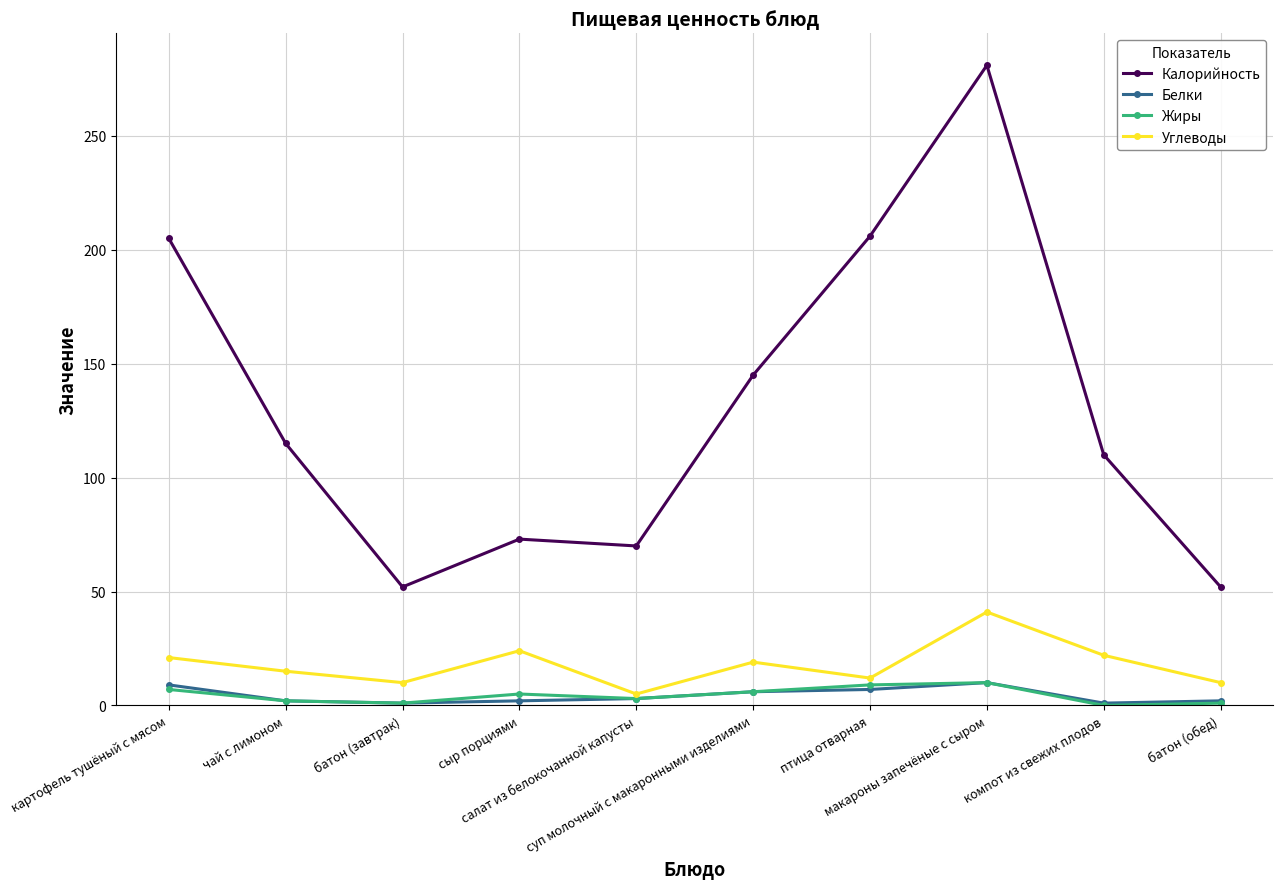

What is the highest value of the Белки series?

10